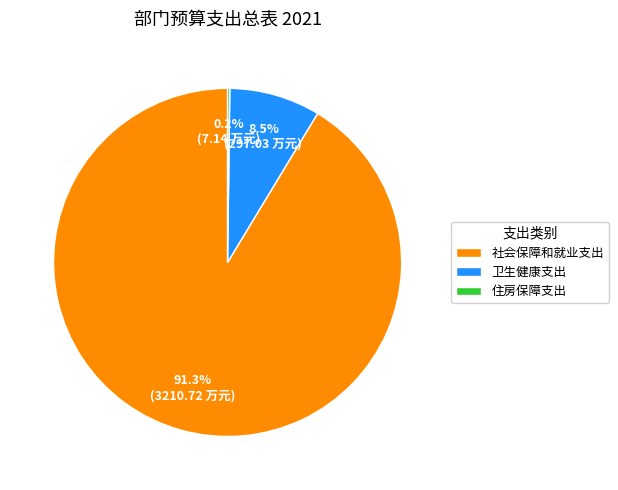

Does 卫生健康支出 account for over 50% of the chart?

No